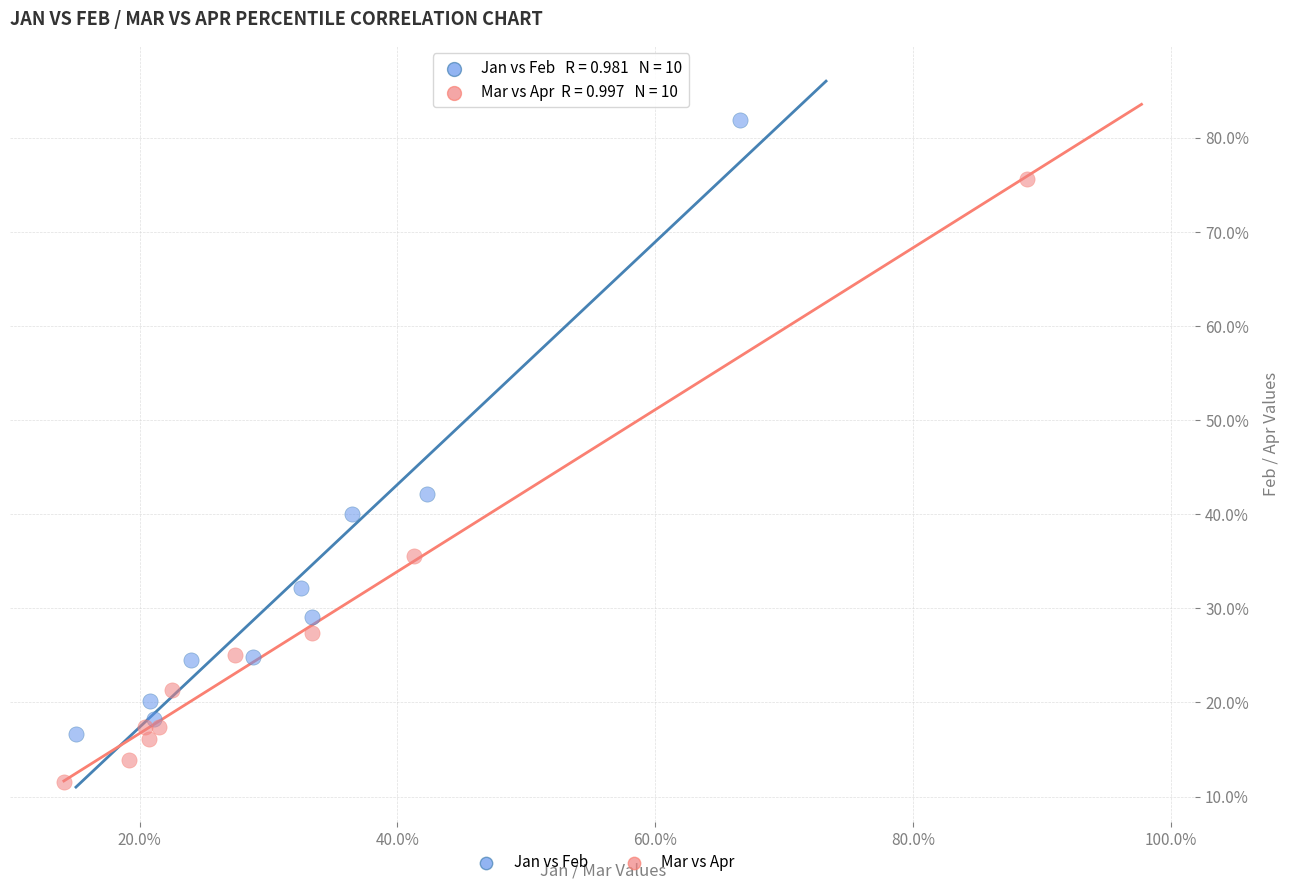

What are all the series names shown in the legend?

Jan vs Feb, Mar vs Apr